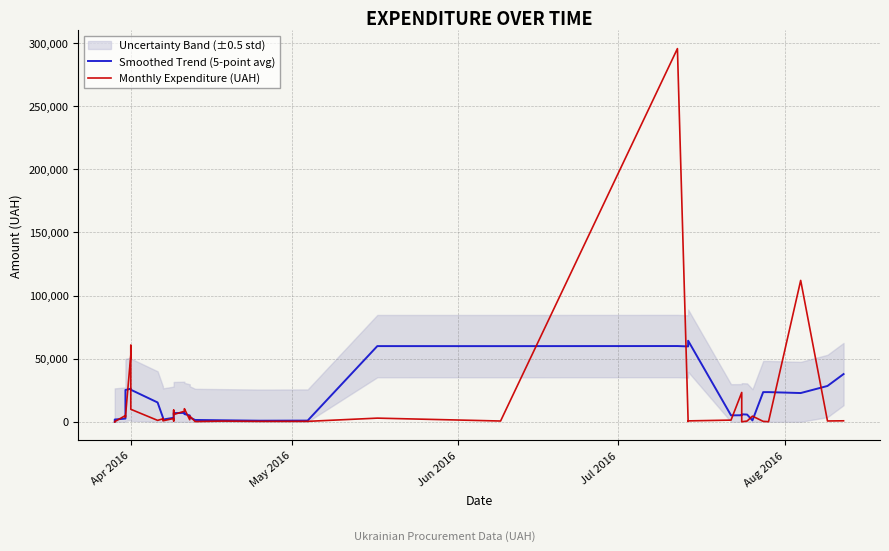

Rank the series at Apr 2016 from lowest to highest value.

Smoothed Trend (5-point avg), Monthly Expenditure (UAH)